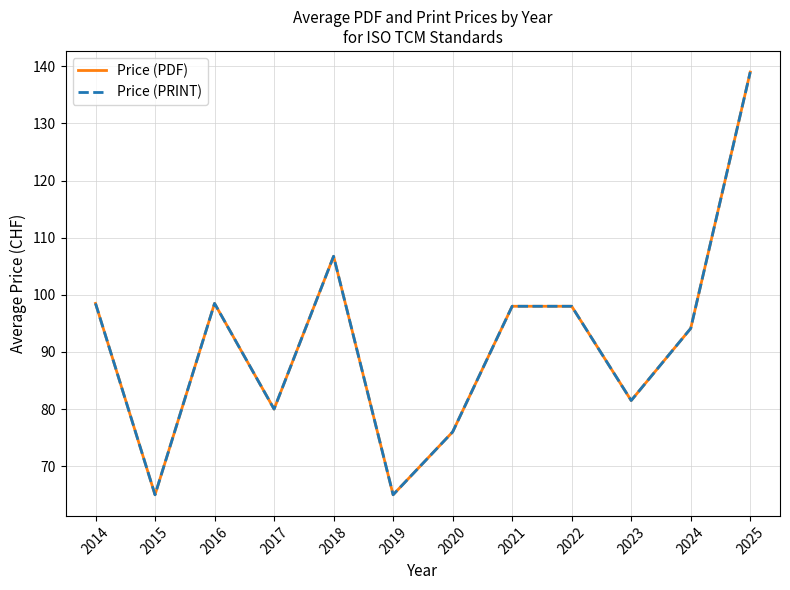

Does the chart display data point markers on the line(s)?

No